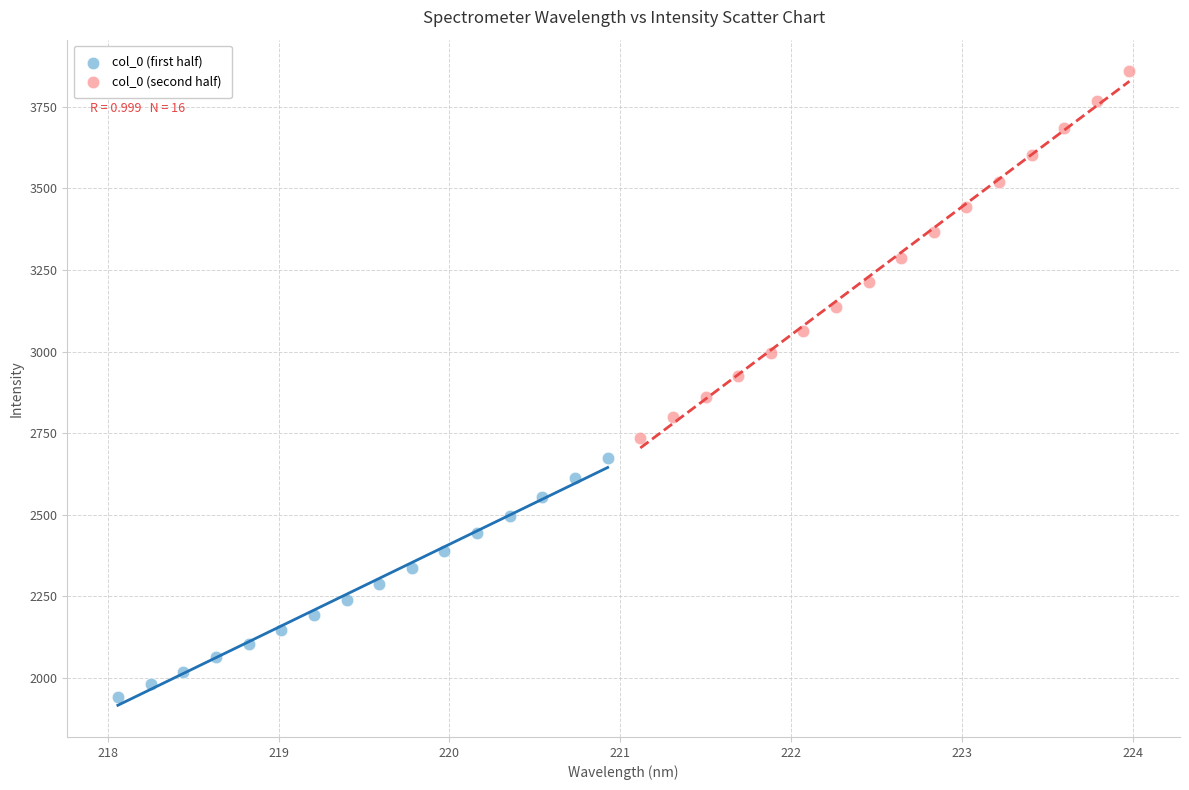

Which series contains the lowest Y value?

col_0 (first half)